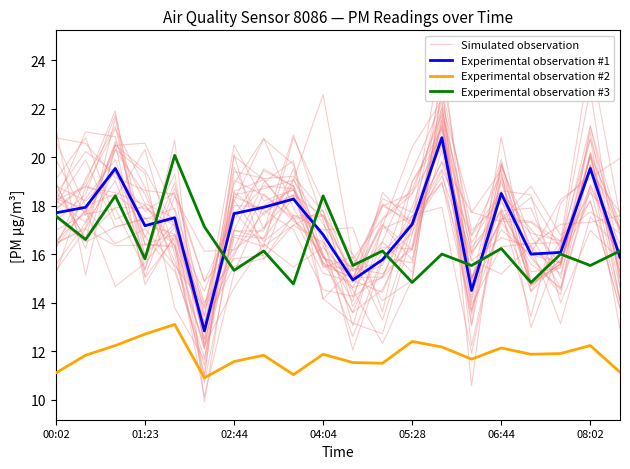

How many intersections are there between Experimental observation #3 and Simulated observation?

9